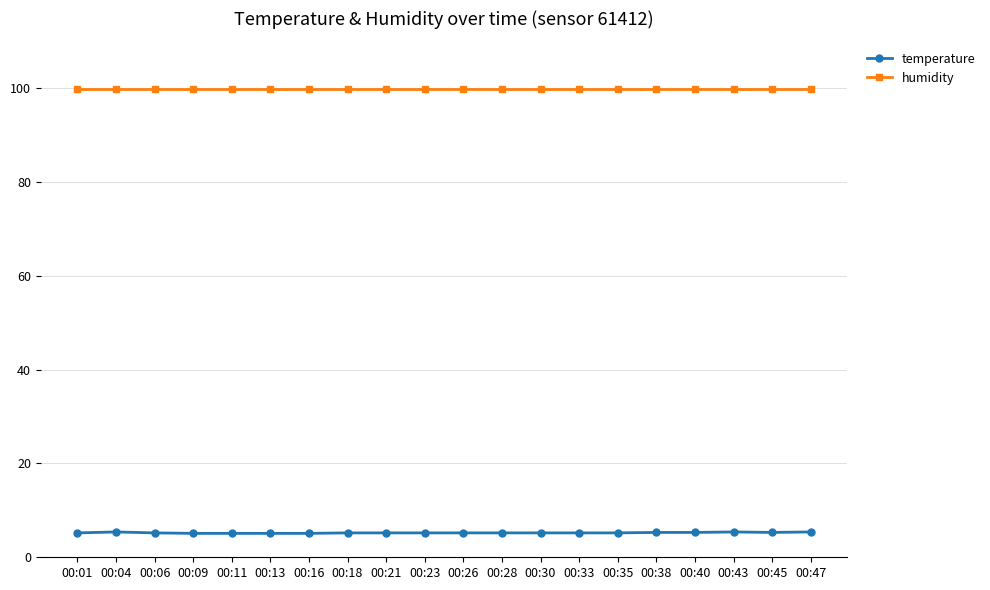

The temperature series shows 1.8 at 00:16. True or false?

False